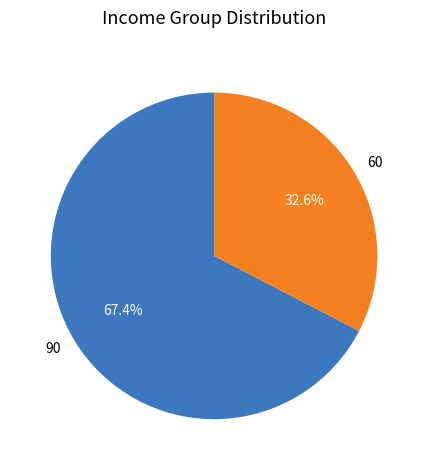

Combined, what portion of the pie is 90 and 60?

100.0%